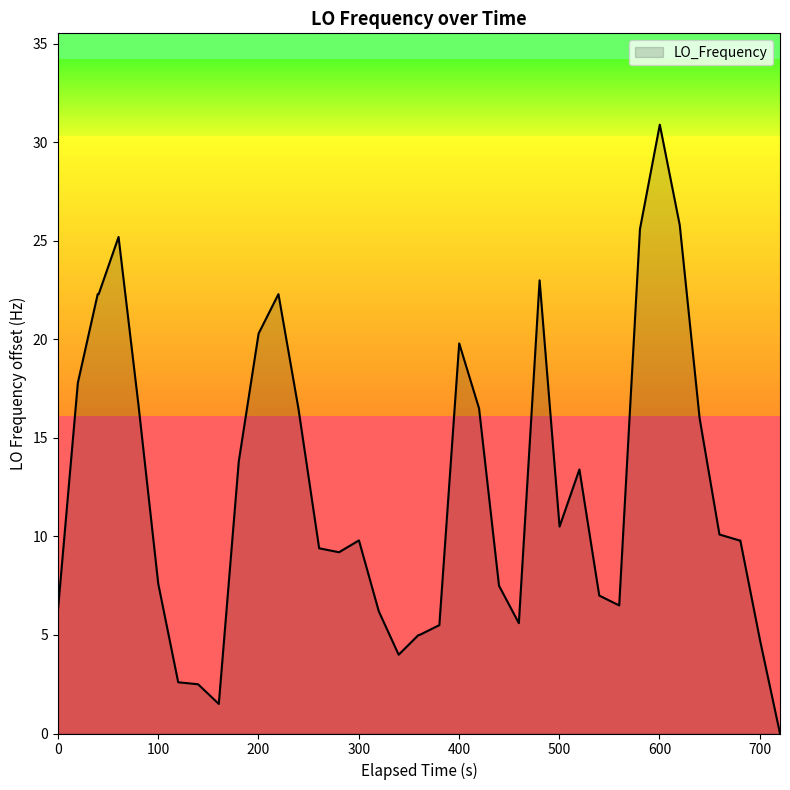

What is the greatest value displayed?

30.9